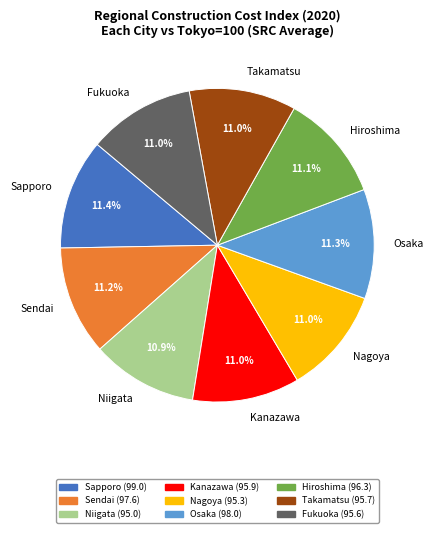

How many slices are in this pie chart?

9